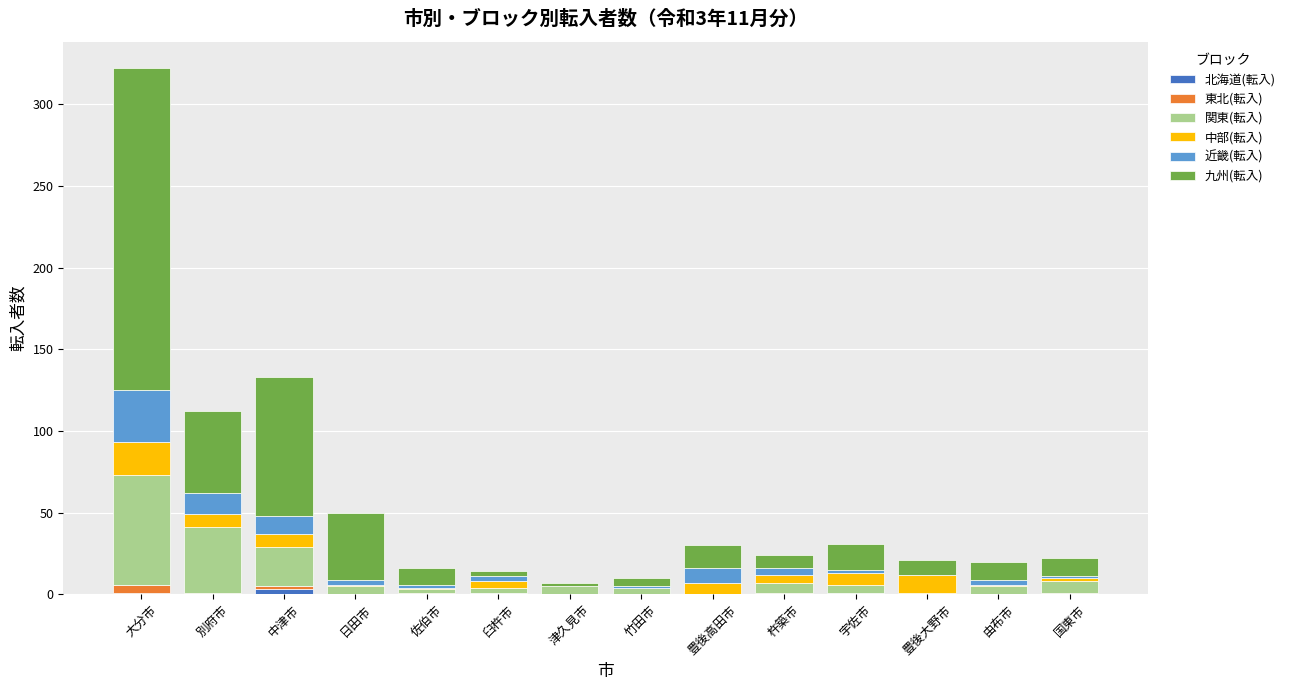

At which category is the sum across all series the highest?

大分市